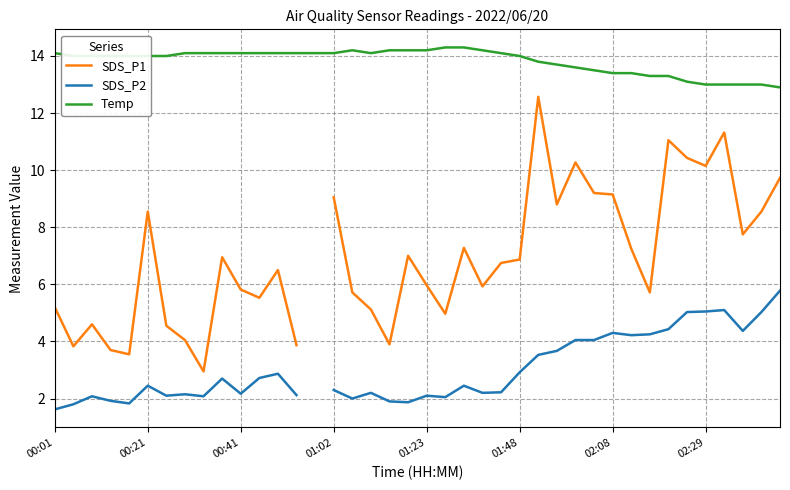

What is the highest value of the Temp series?

14.3